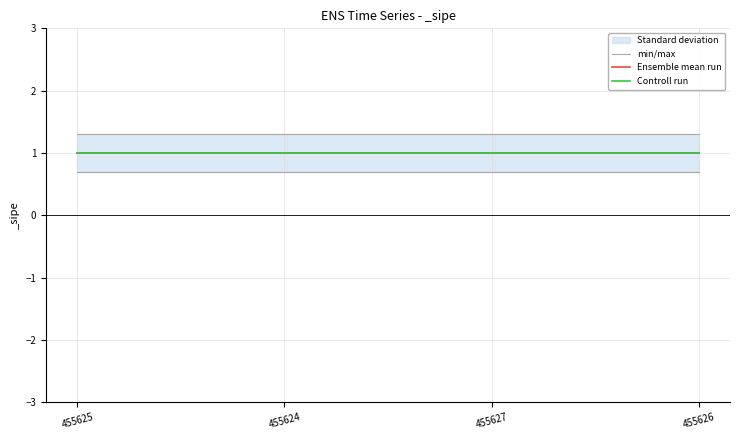

Reading right to left, extract all data points from this chart.

min/max: 1.3	1.3	1.3	1.3
Ensemble mean run: 1.0	1.0	1.0	1.0
Controll run: 1.0	1.0	1.0	1.0